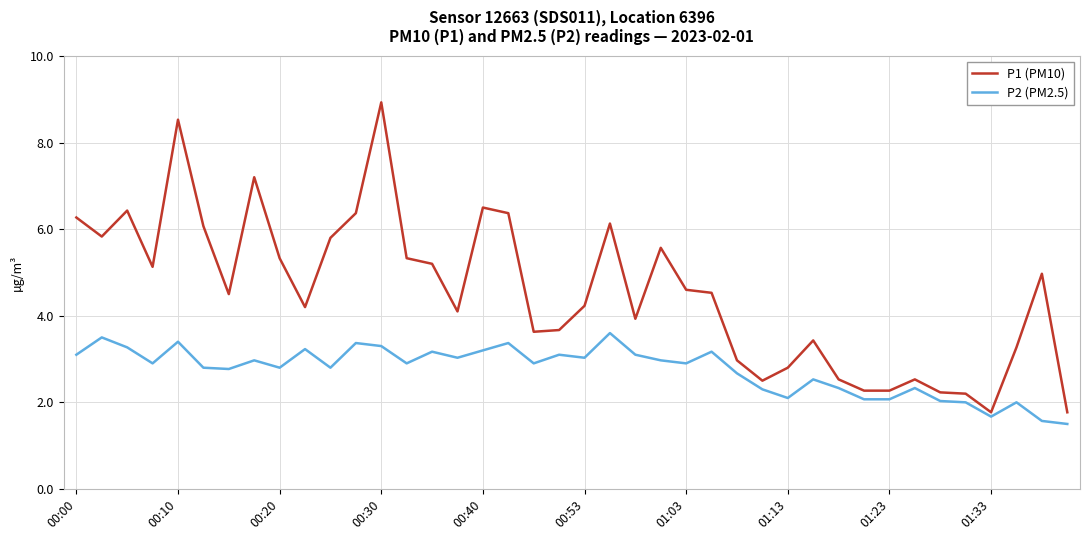

Does the chart have visible grid lines?

Yes